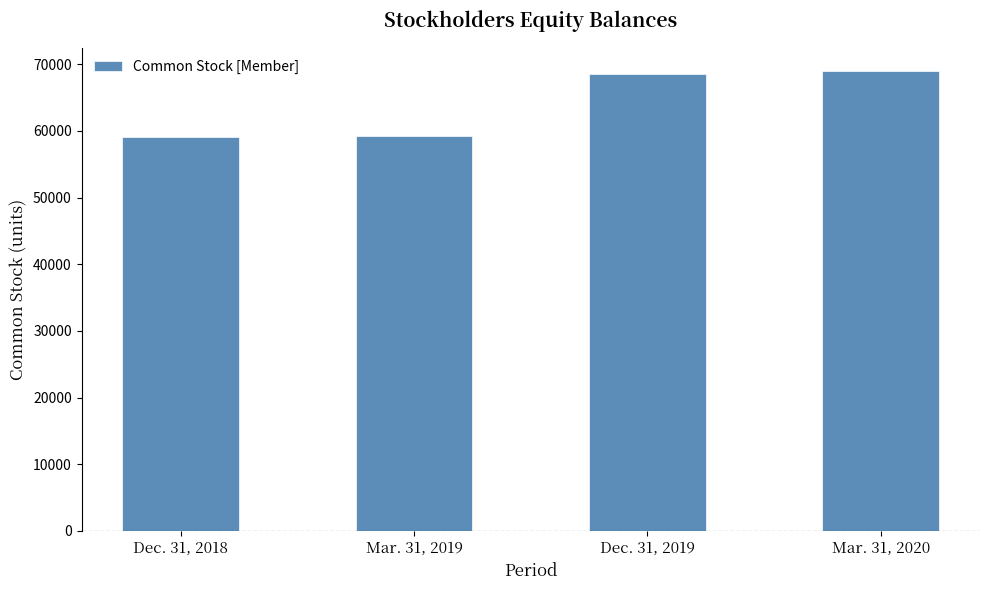

Is it true that the value at Mar. 31, 2019 is 59308?

True